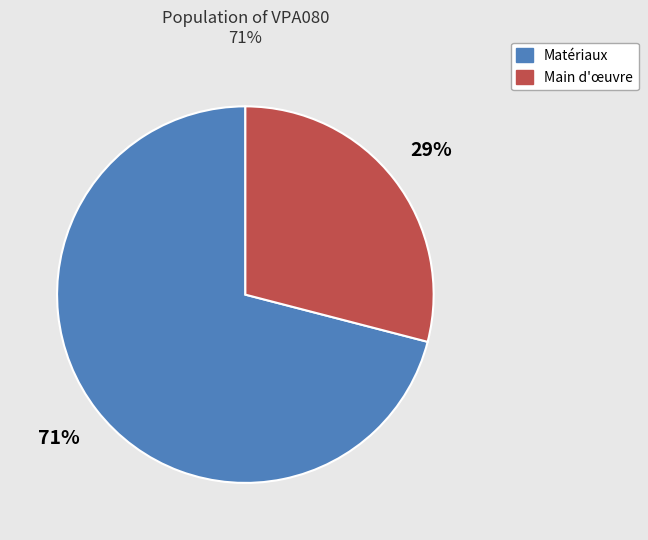

To the nearest percent, what is the average slice percentage?

50%